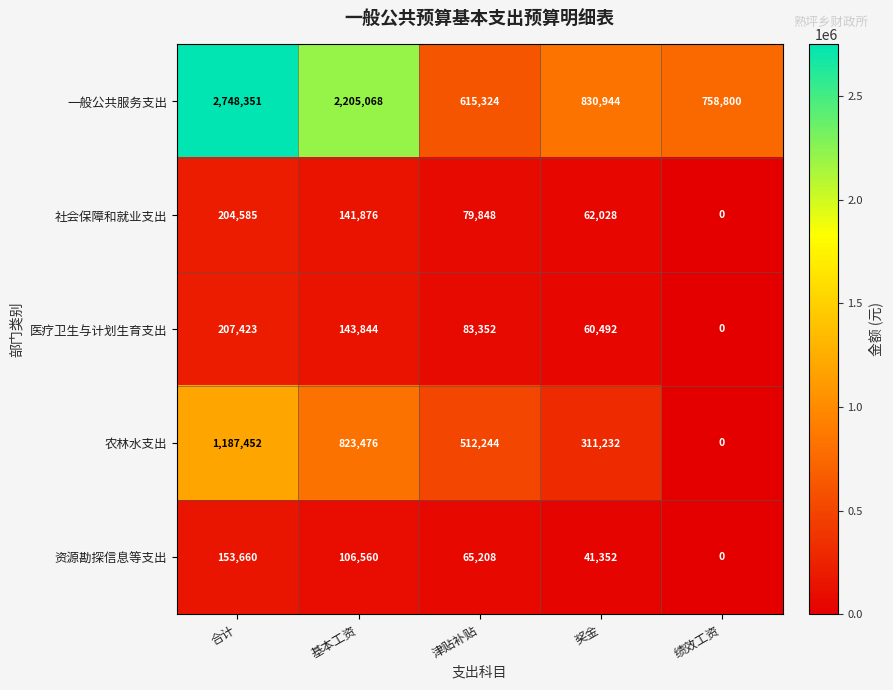

What is the maximum value shown in the chart?

2748351